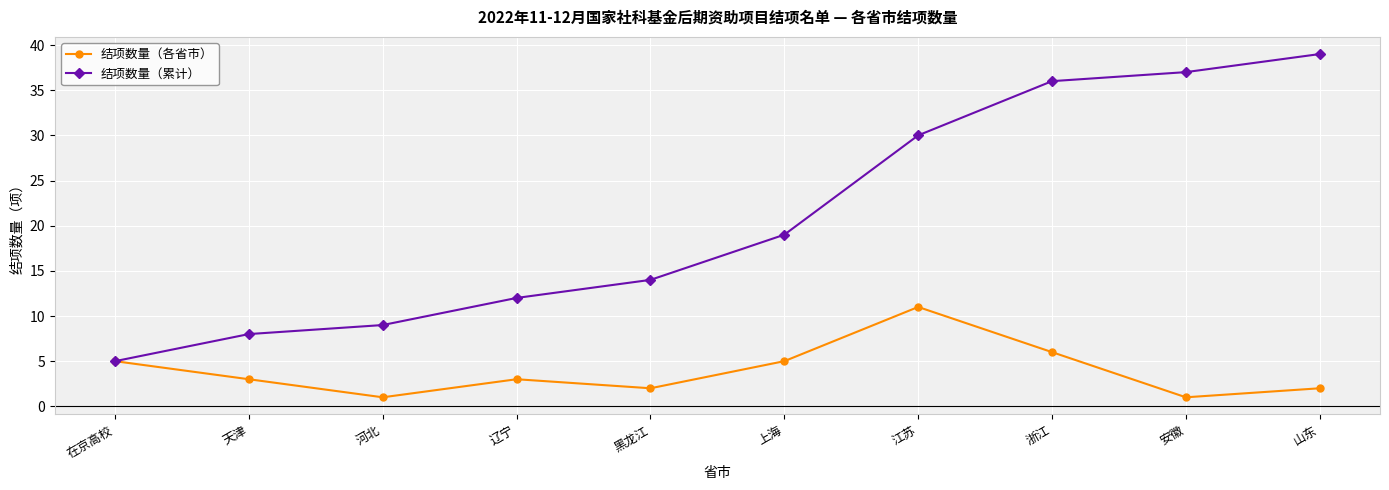

Which series has the widest spread of values?

结项数量（累计）